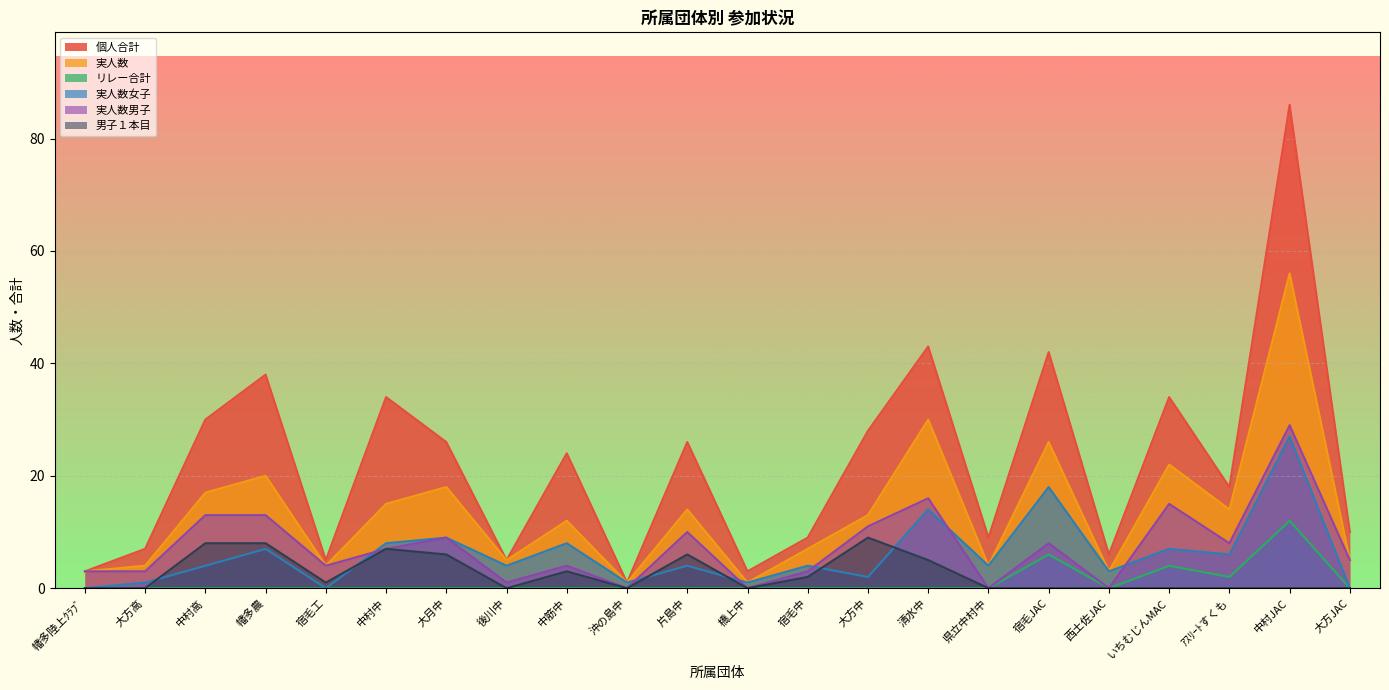

What are all the series names shown in the legend?

個人合計, 実人数, リレー合計, 実人数女子, 実人数男子, 男子１本目